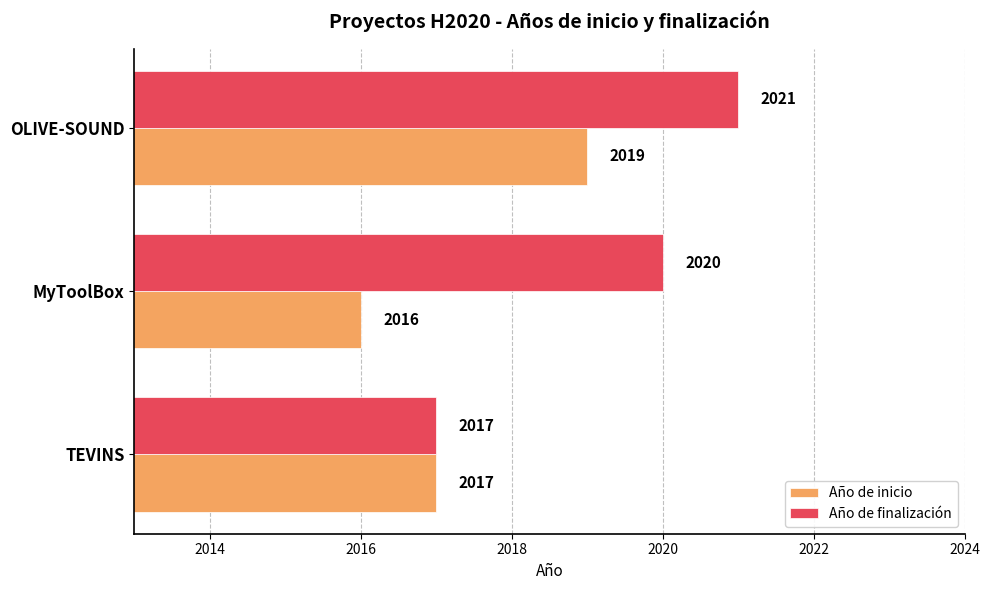

Where is Año de finalización nearest to the value 2019?

MyToolBox